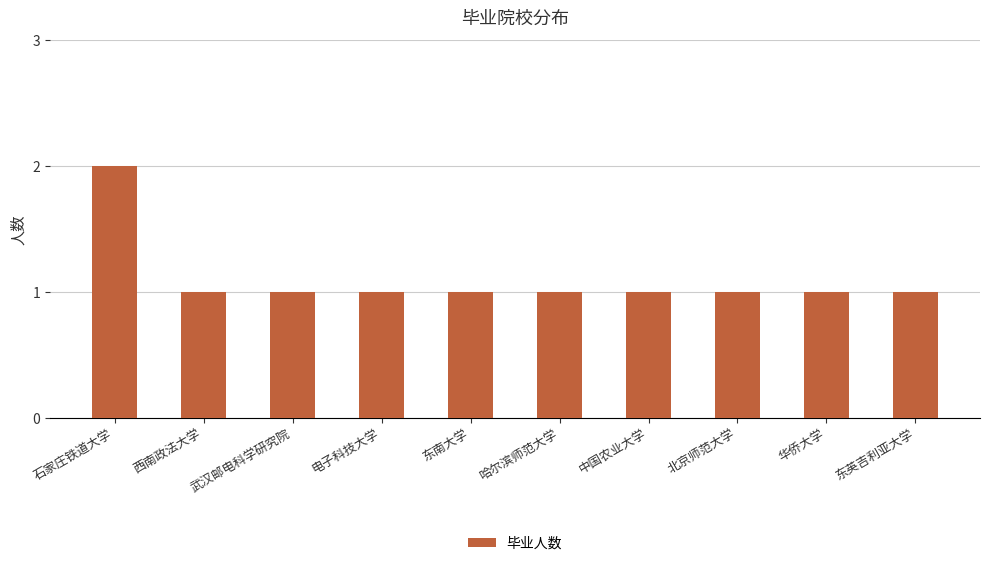

What is the sum of the values at 石家庄铁道大学 and 武汉邮电科学研究院?

3